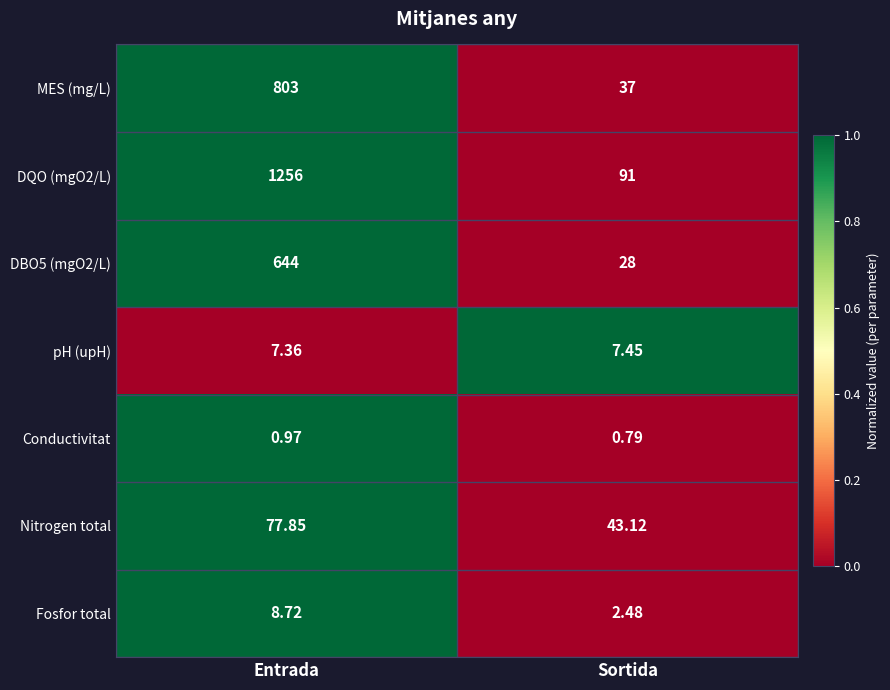

At which label is Conductivitat closest to 0?

Sortida